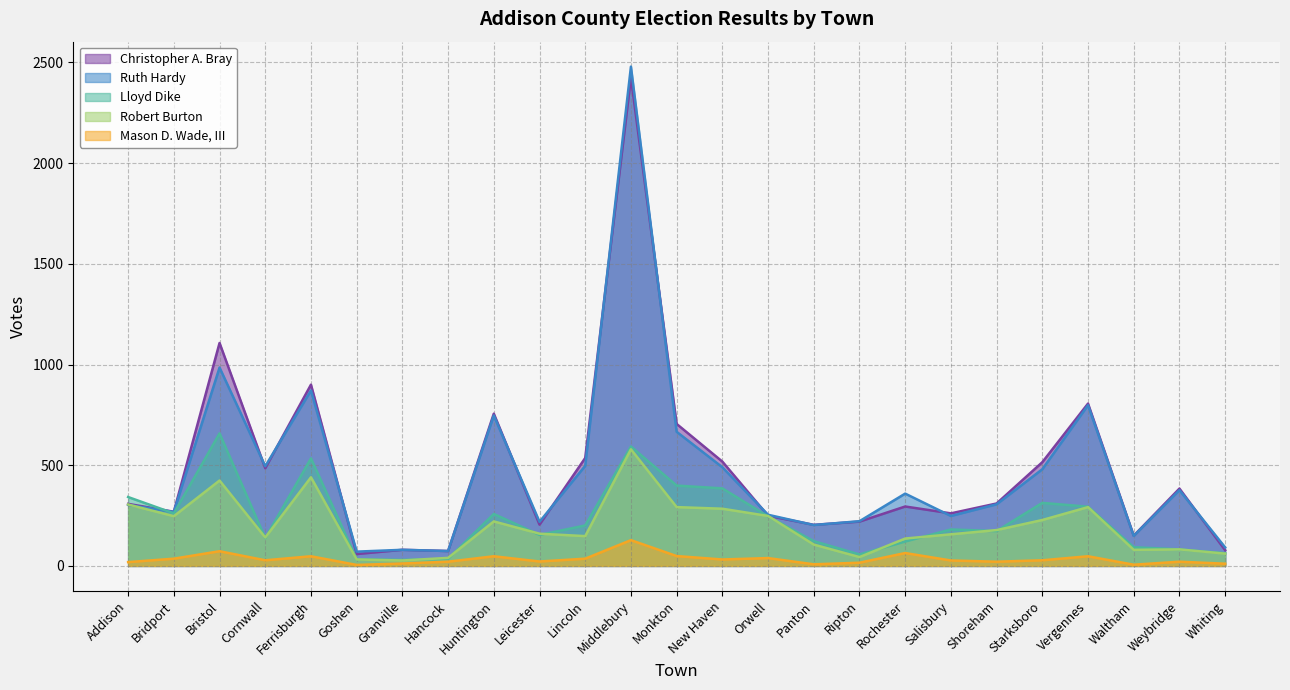

What is the difference between the Lloyd Dike values at Lincoln and Granville?

171